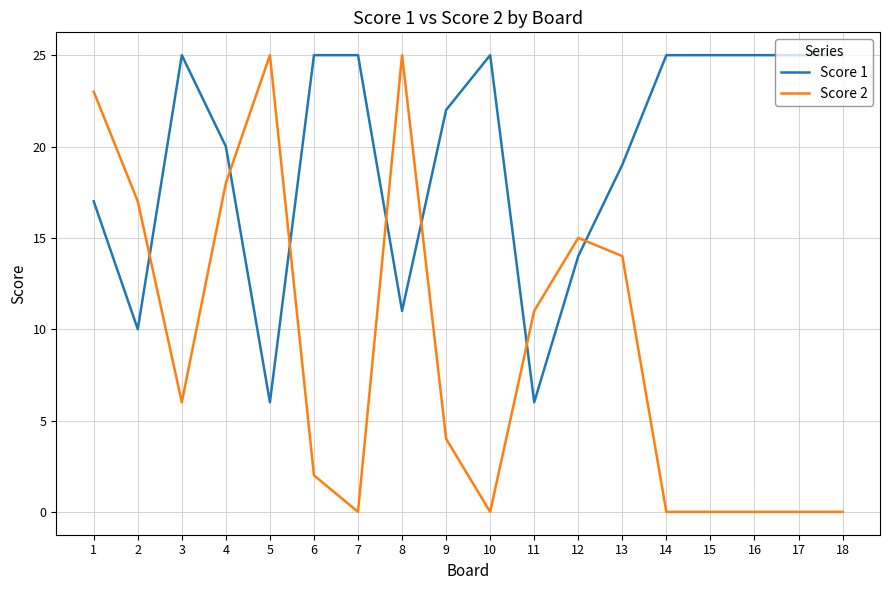

What is the maximum value for Score 2?

25